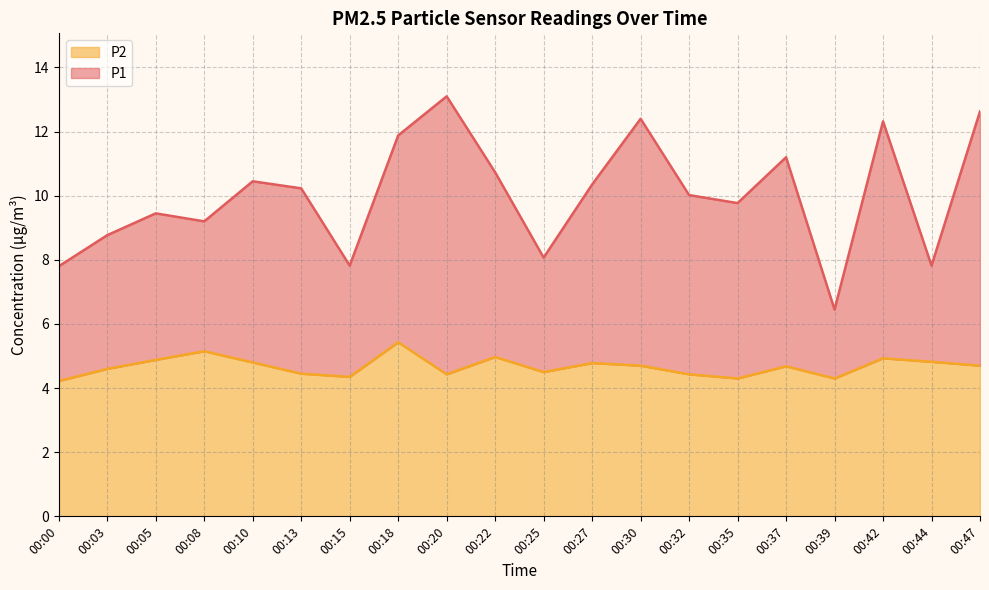

At which category is the sum across all series the highest?

00:20